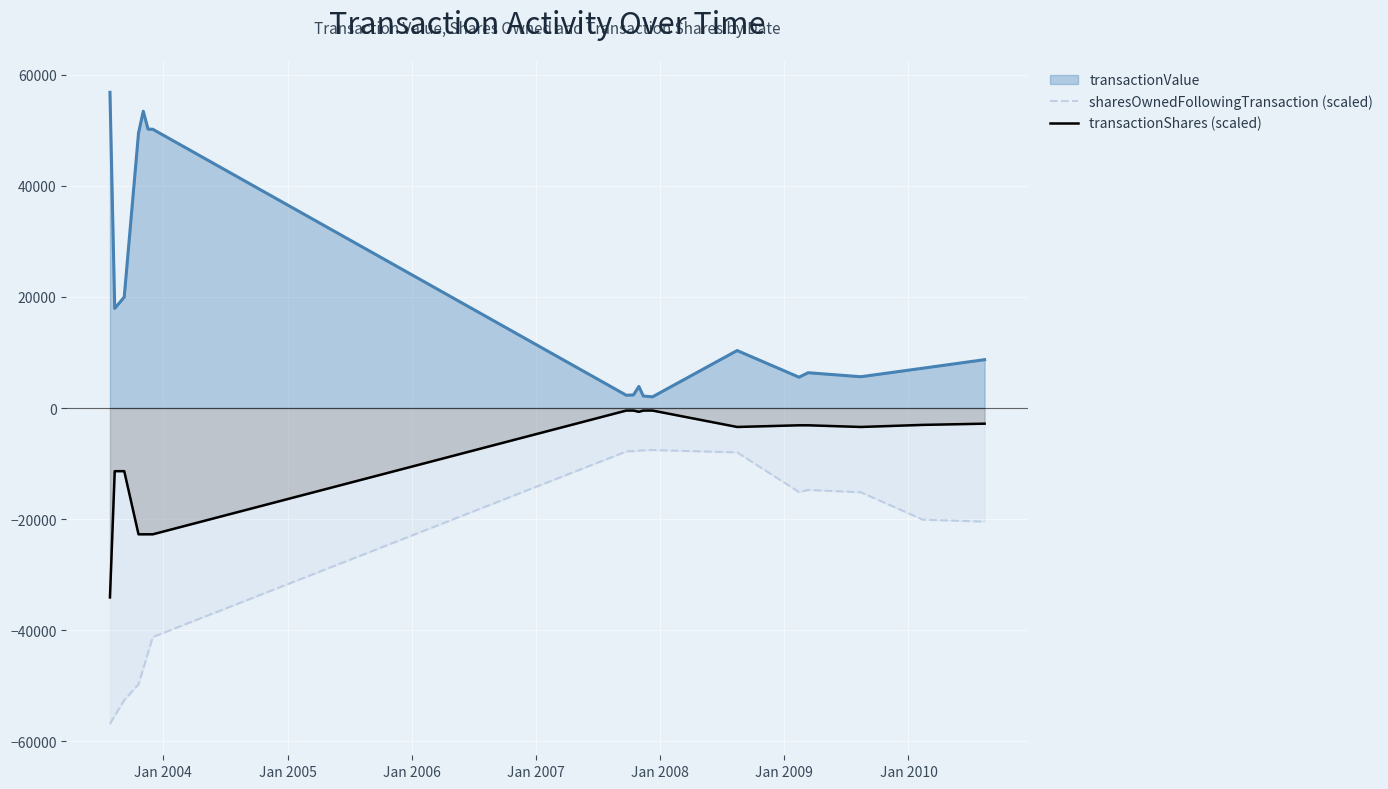

How many data points does each series have?

19